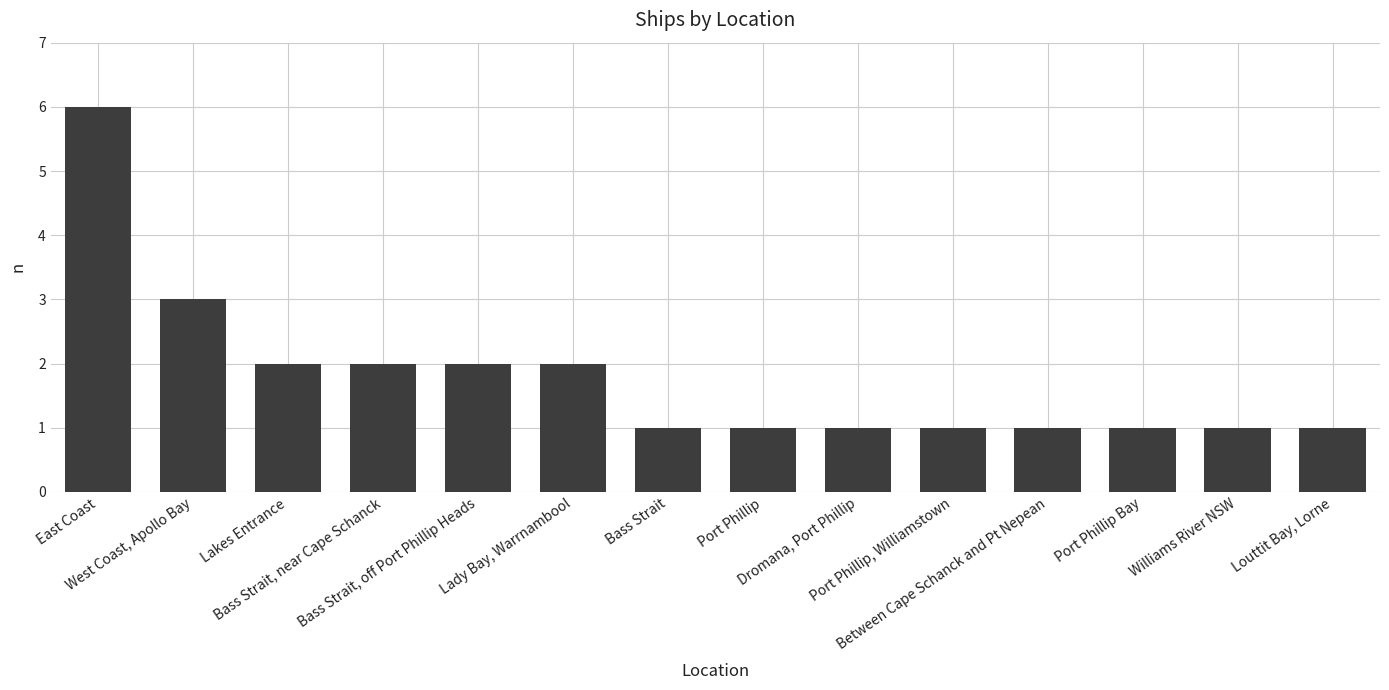

Does the chart contain any negative values?

No